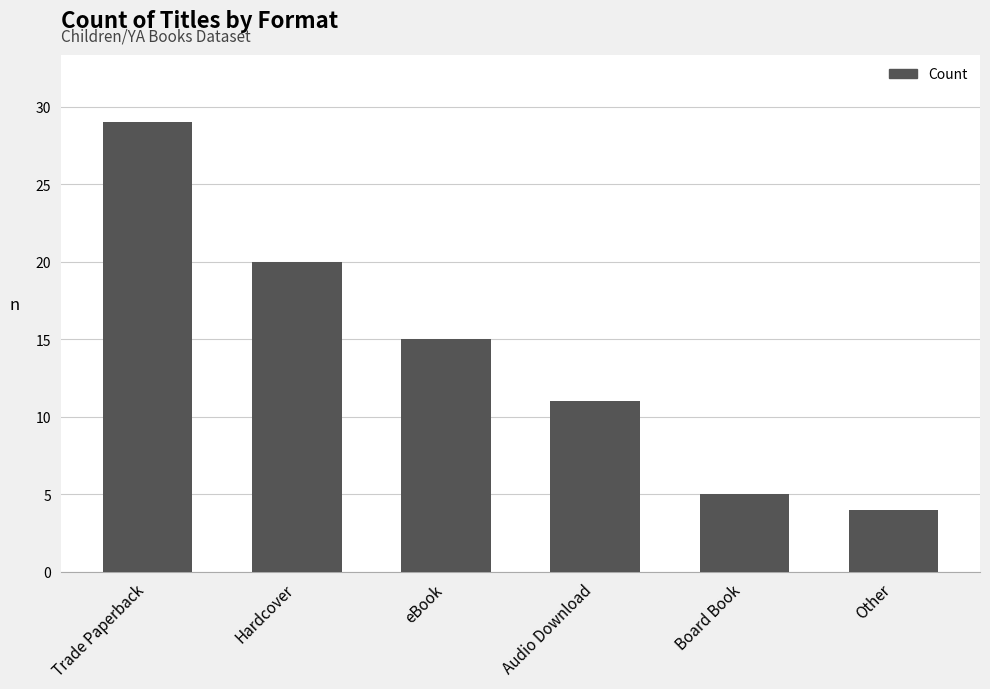

Reading left to right, extract all data points from this chart.

Trade Paperback=29	Hardcover=20	eBook=15	Audio Download=11	Board Book=5	Other=4